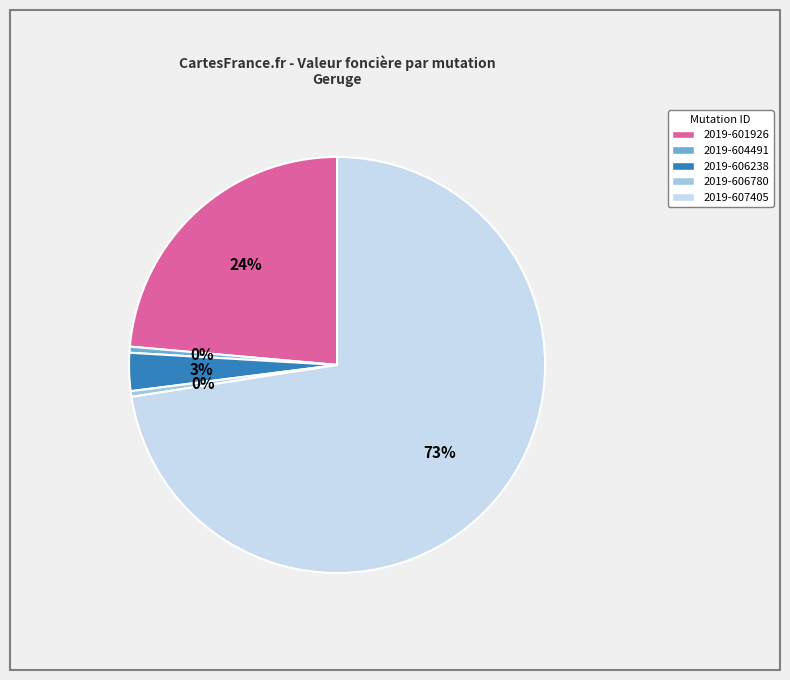

Which slice represents more than half of the pie?

2019-607405